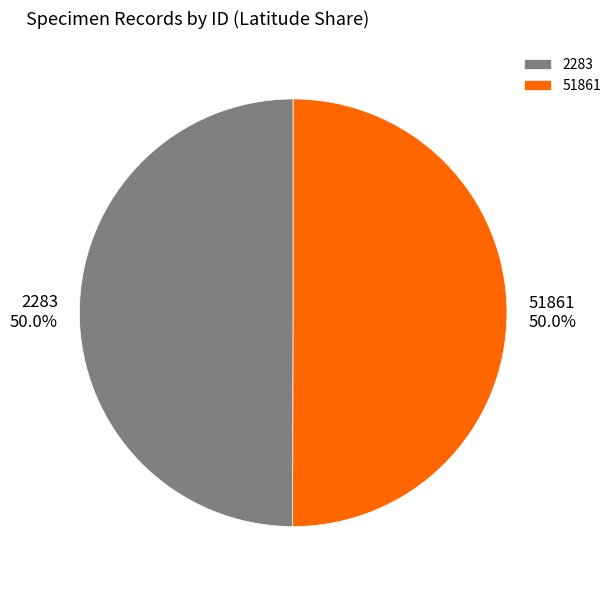

What is the ratio of the value at 2283 to the value at 51861?

1.0